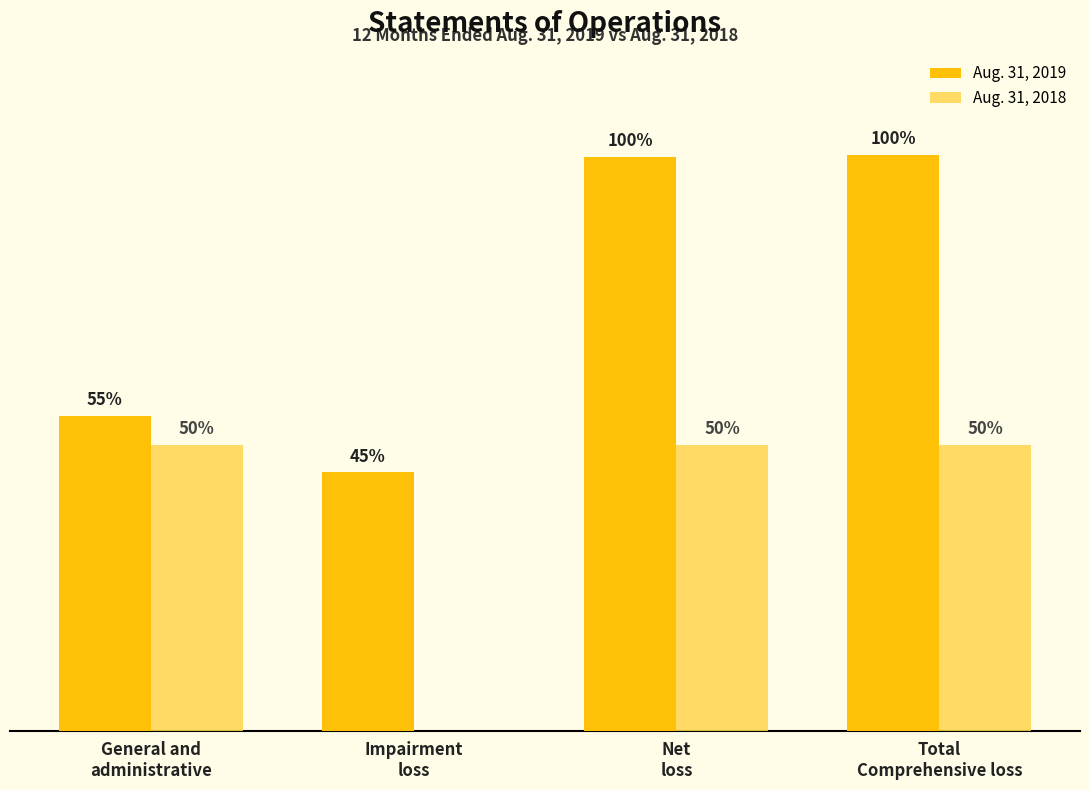

Which category has the lowest value across all series?

Impairment
loss